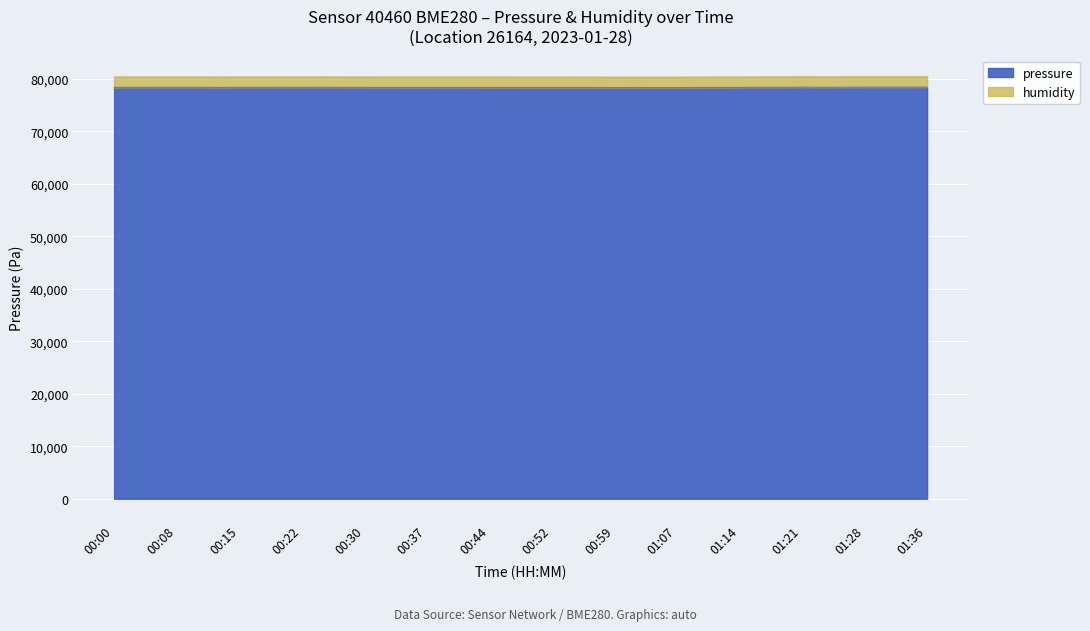

What is the difference between the maximum and minimum values?

91.9